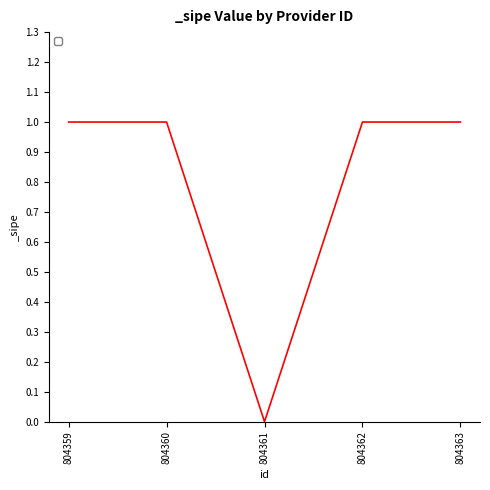

How many interior local valleys (lower than both neighbors) does the data have?

1